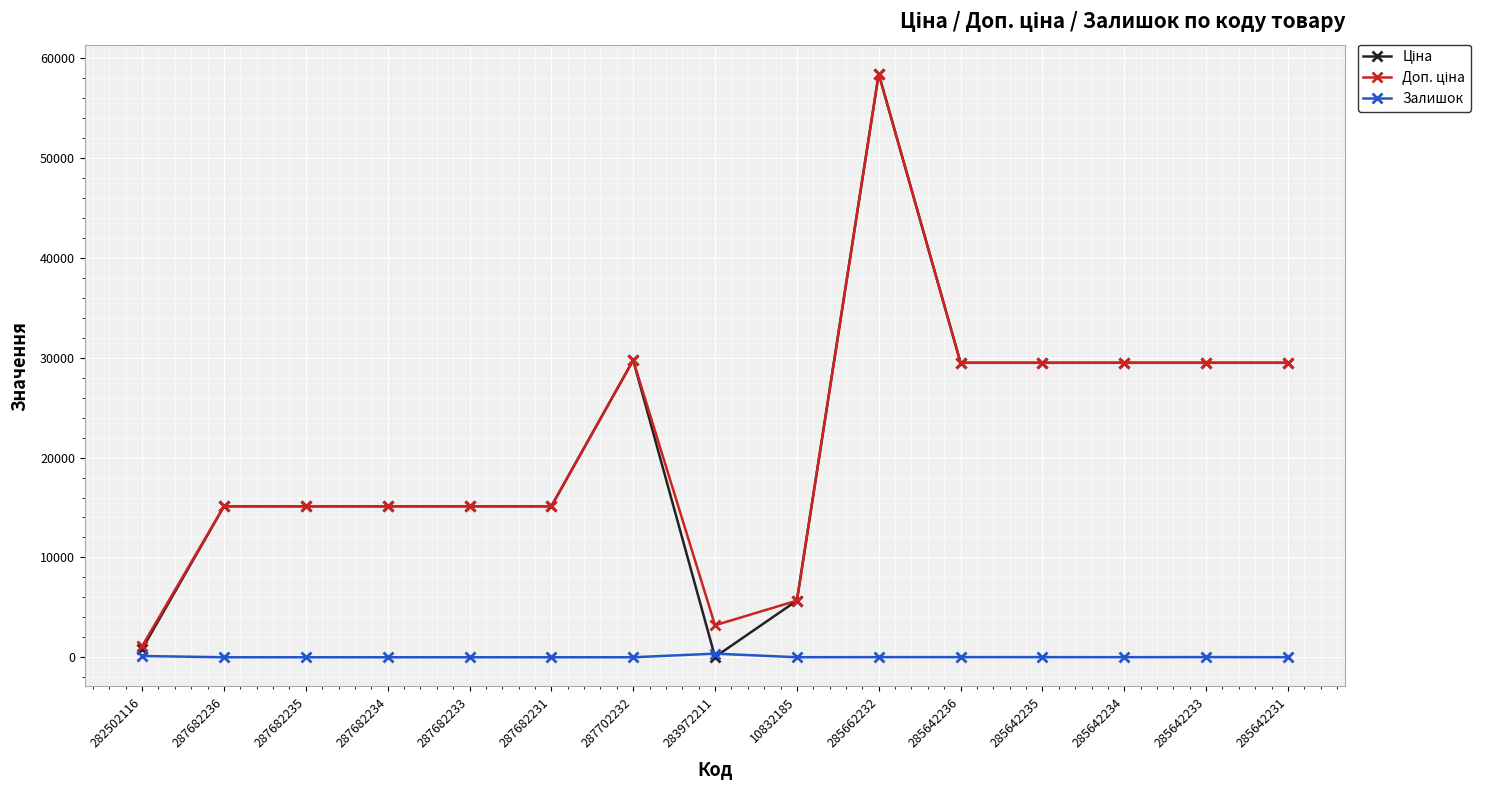

Which label corresponds to the largest value in the chart?

285662232